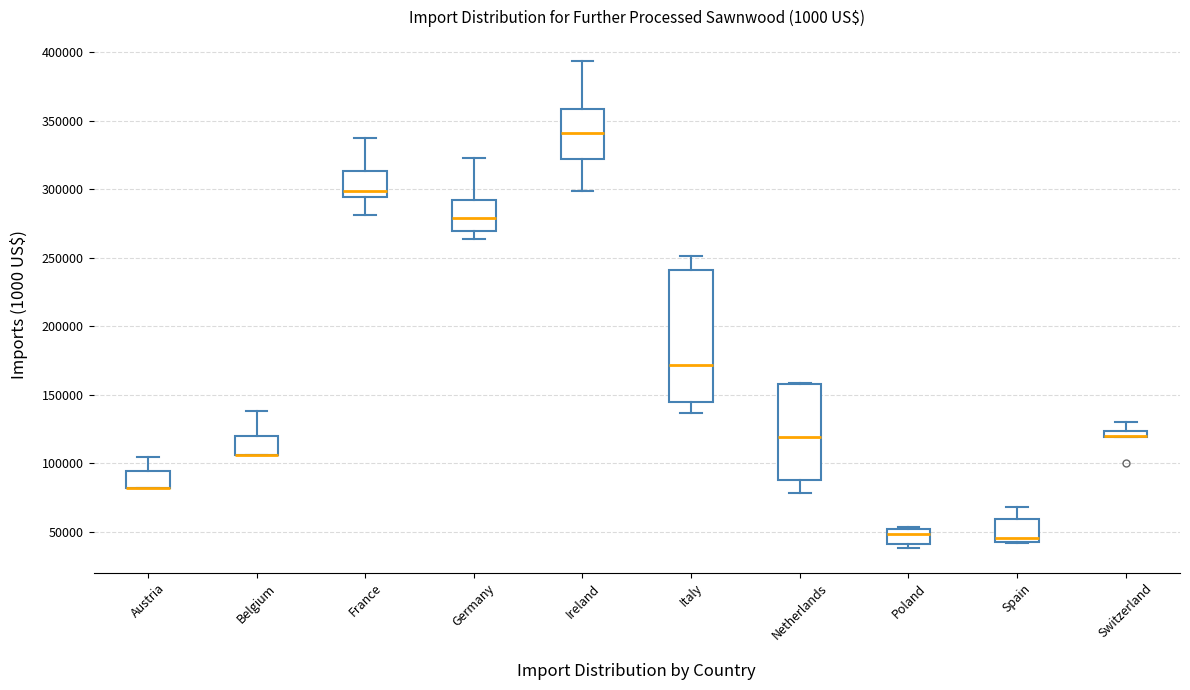

Which box is the tallest, from its lower edge to its upper edge?

Italy